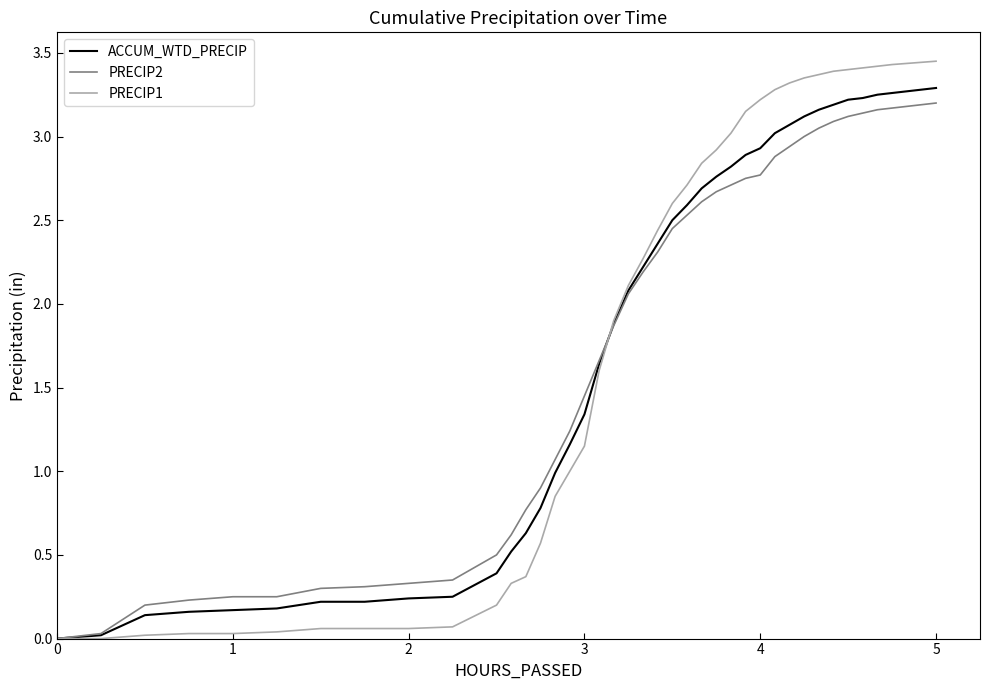

Which series has the largest range (max minus min)?

PRECIP1